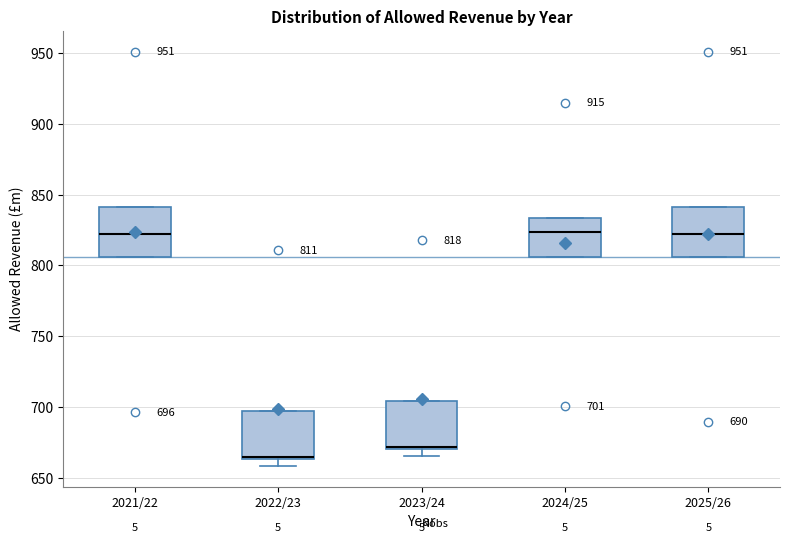

Which box has the lowest median line?

2022/23